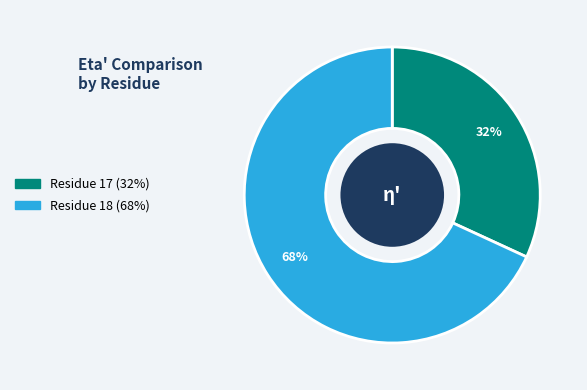

To the nearest percent, what is the average slice percentage?

50%